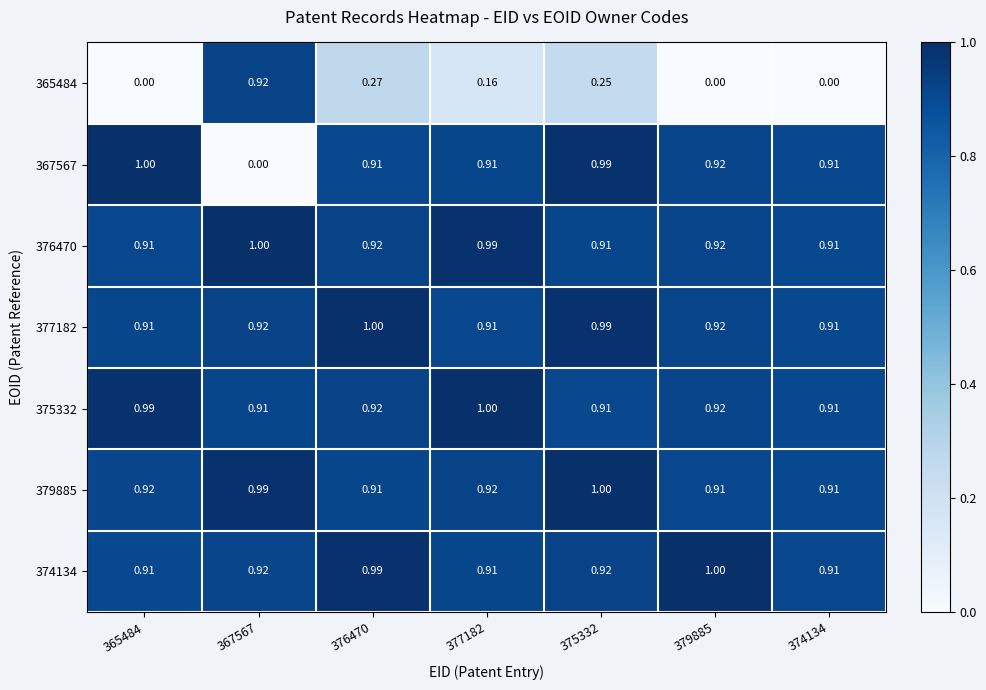

Is the value of 379885 at 365484 greater than the value of 374134 at 377182?

Yes